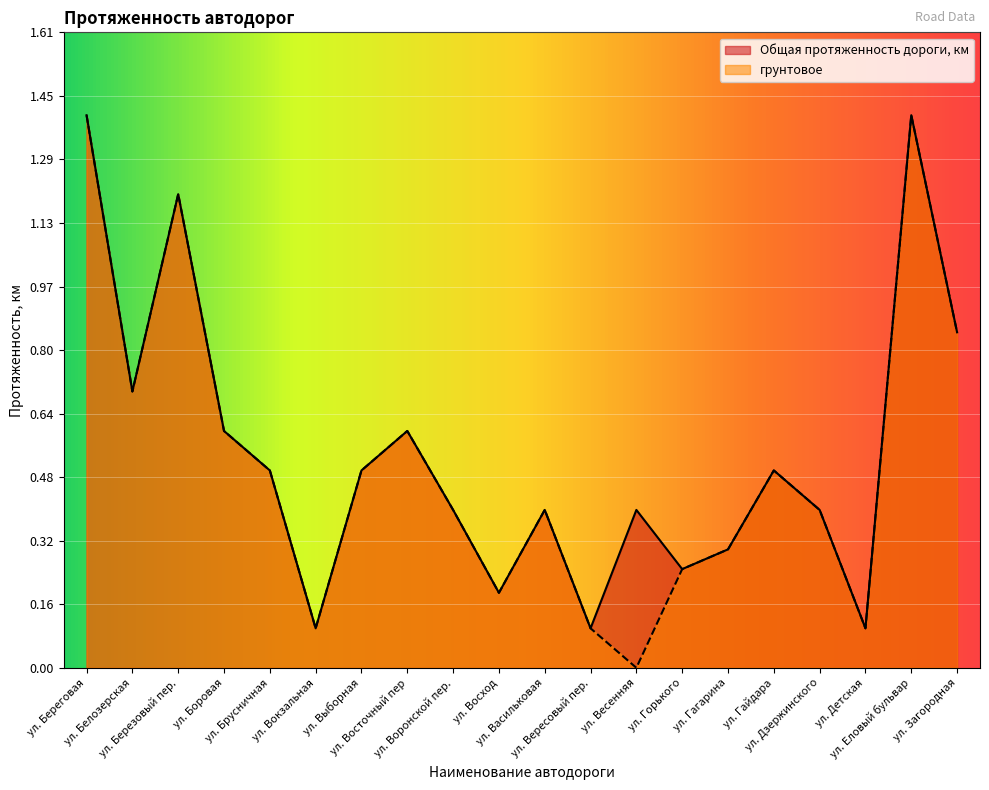

True or false: грунтовое has a value of 0.1 at ул. Гагарина.

False